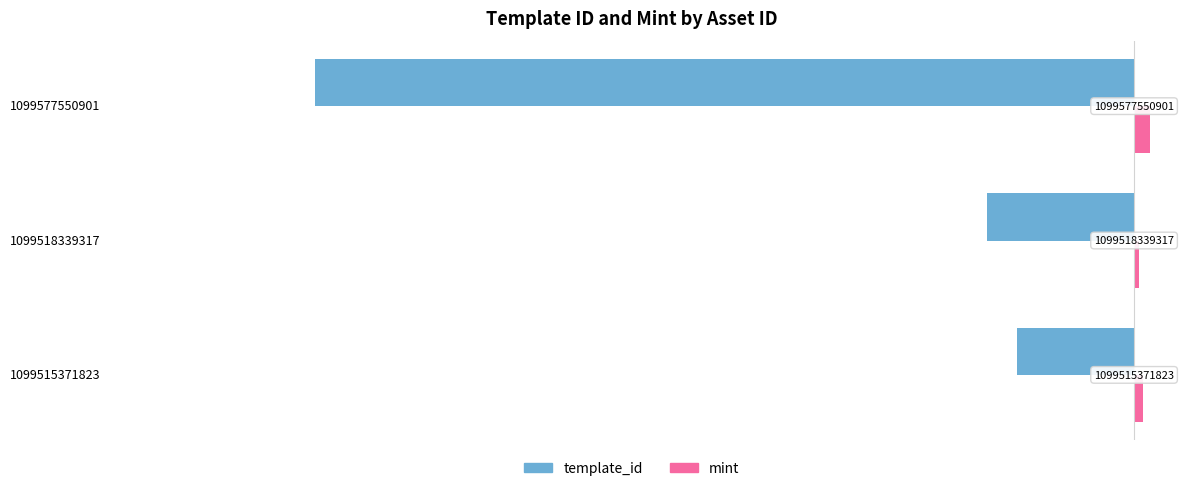

What are all the series names shown in the legend?

template_id, mint